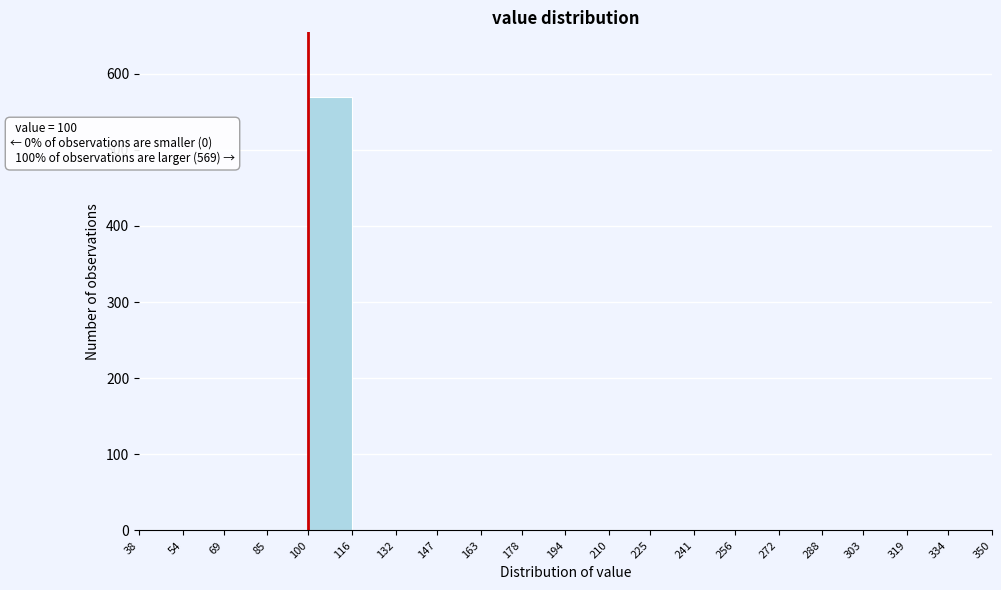

Over which range of the x-axis is the bar tallest?

100 to 116